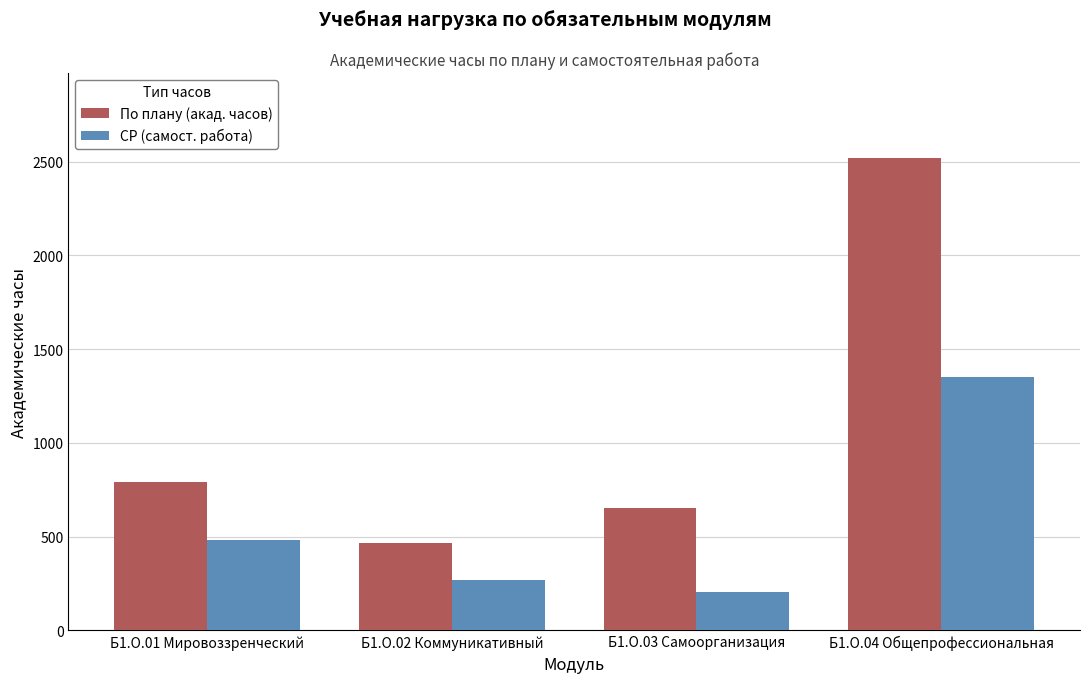

Rank the series by their average value, from lowest to highest.

СР (самост. работа), По плану (акад. часов)